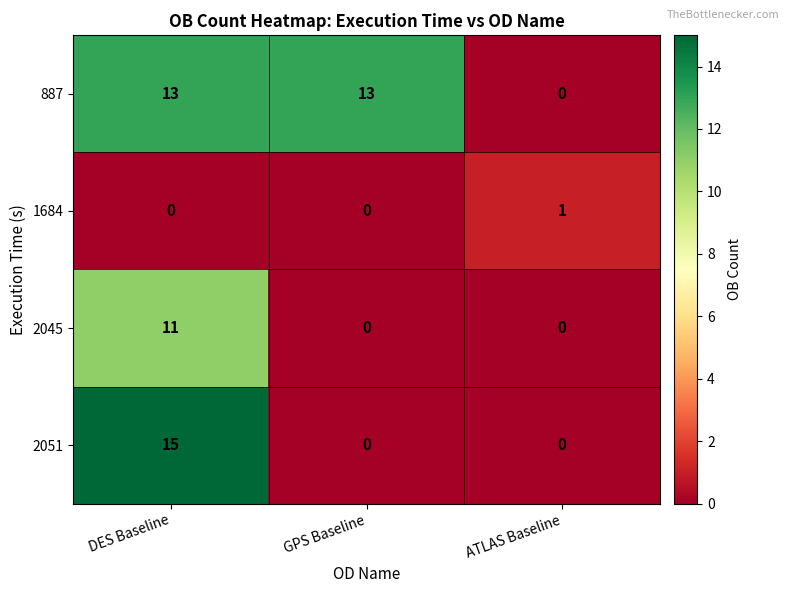

What is the highest value of the 2051 series?

15